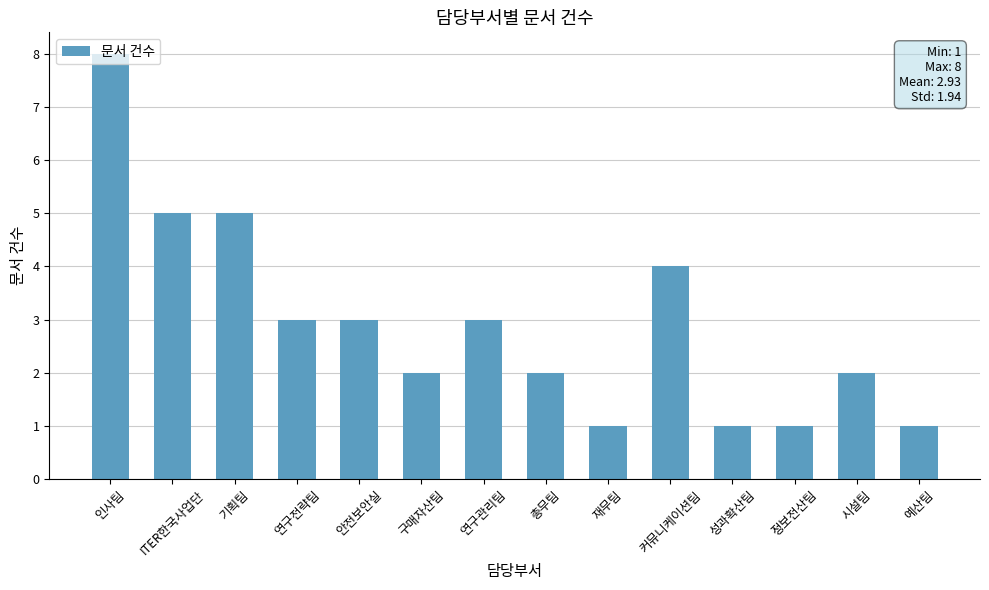

The value at 연구관리팀 is 3. True or false?

True